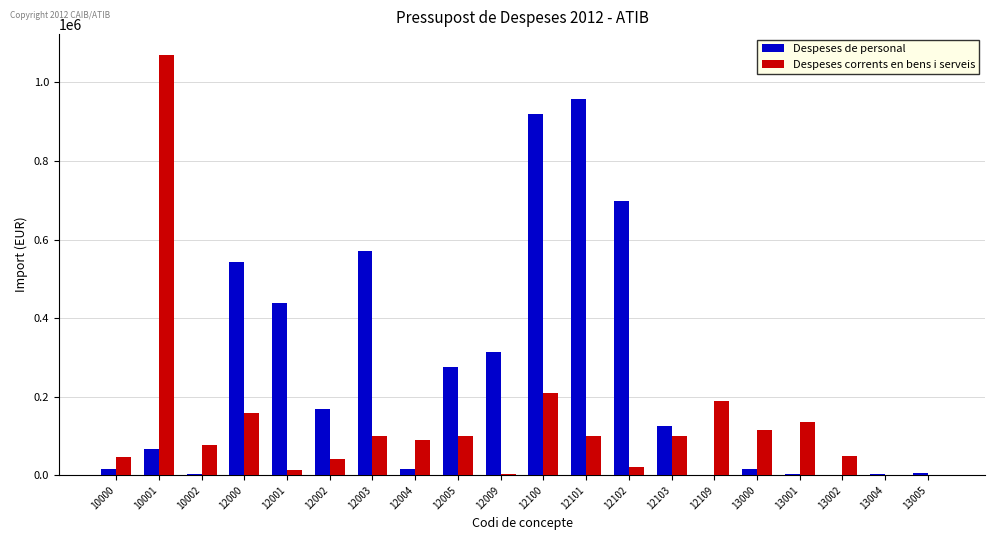

Which series changed the most between 10002 and 12100?

Despeses de personal